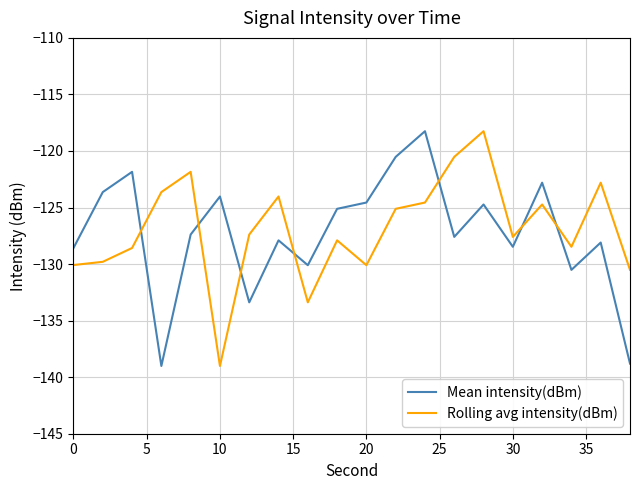

What is the highest value of the Mean intensity(dBm) series?

-118.3